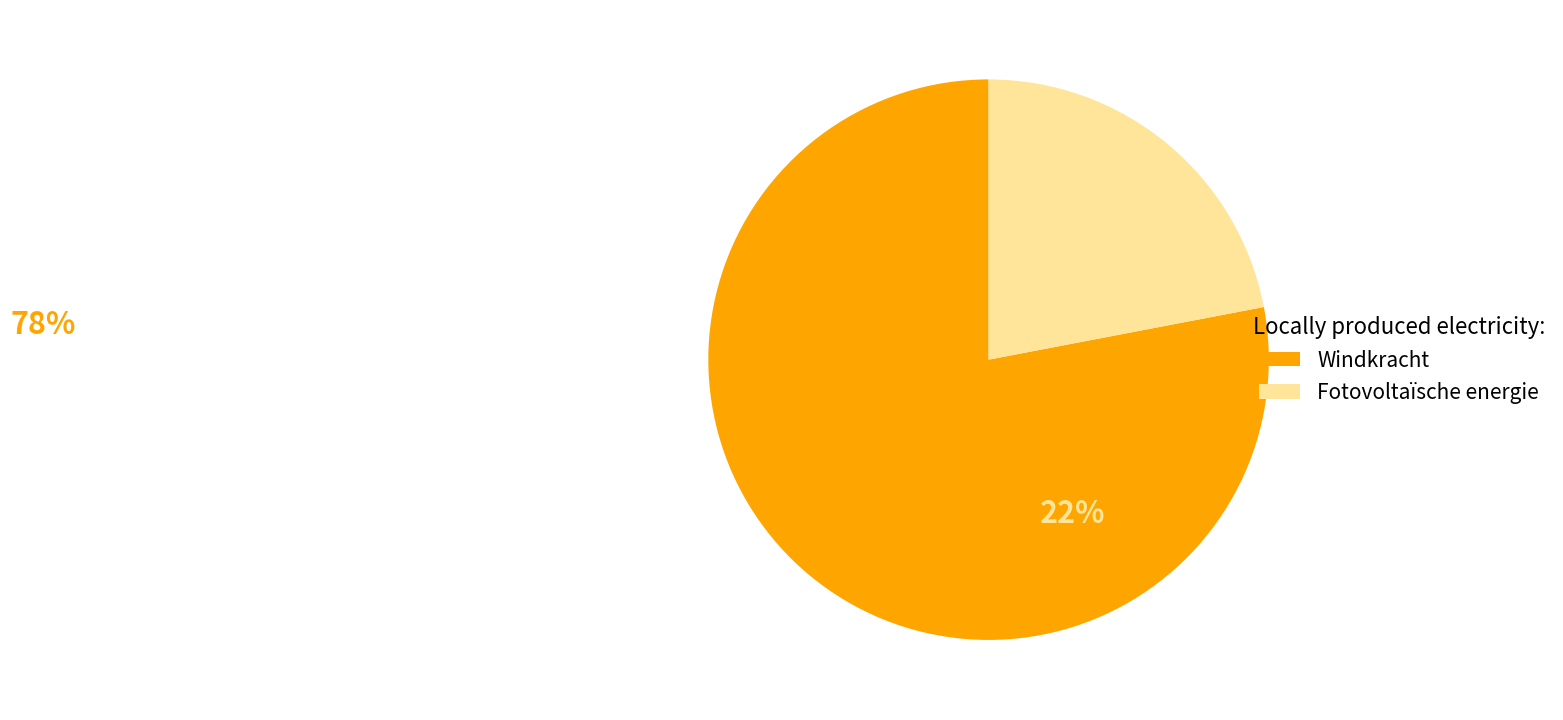

Is the sum of Fotovoltaïsche energie and Windkracht greater than half?

Yes